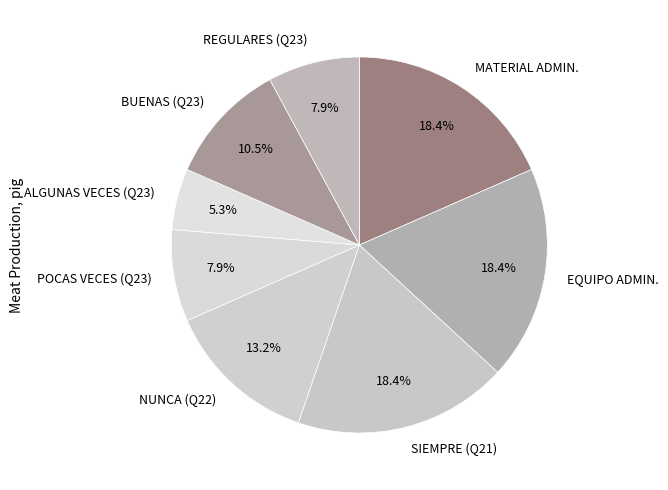

How many segments does this pie chart have?

8